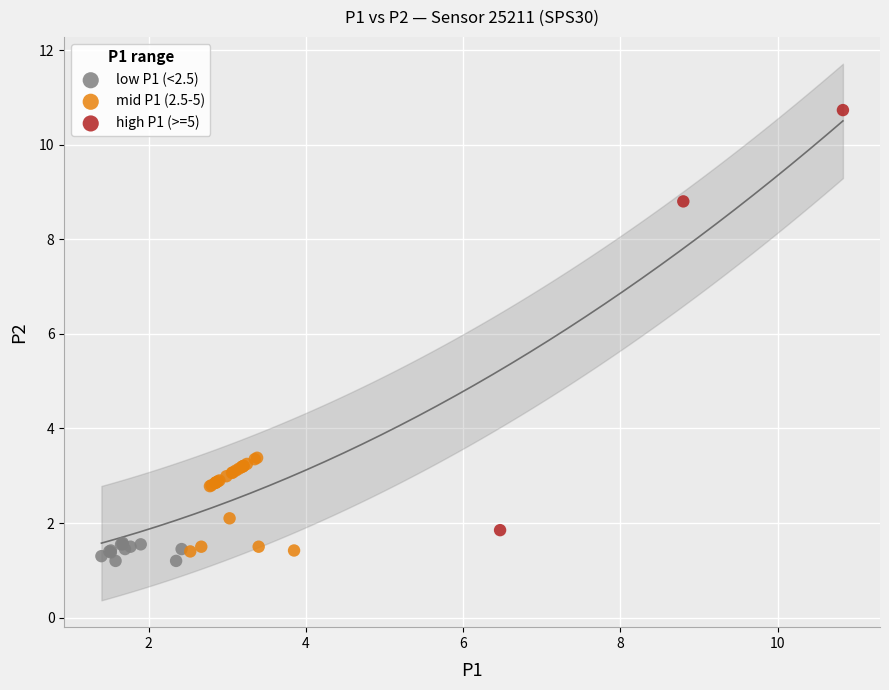

Which series contains the highest Y value?

high P1 (>=5)